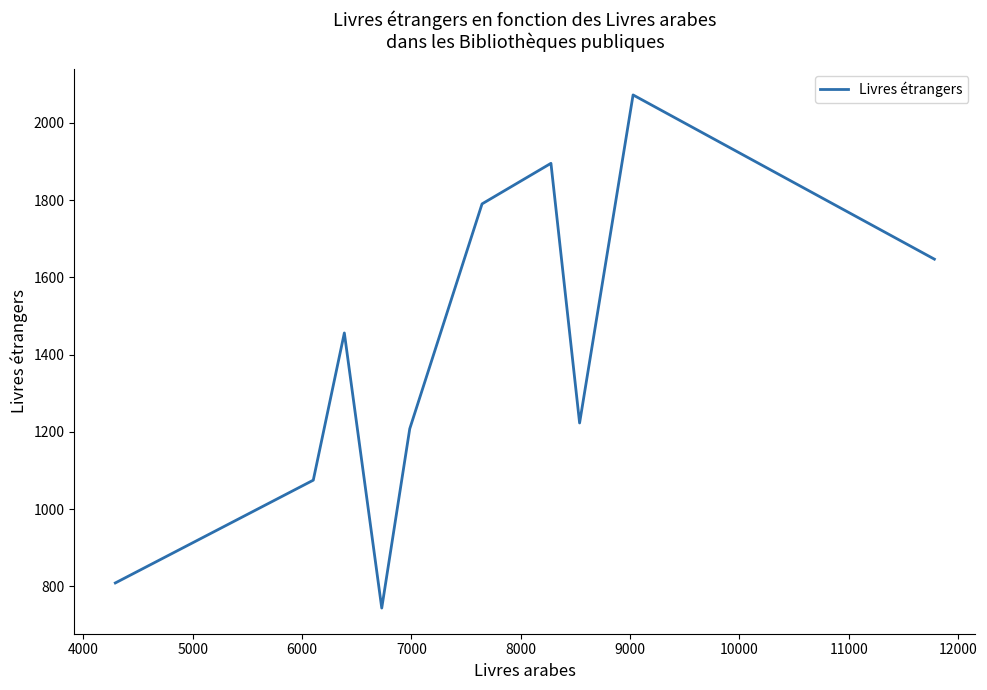

What is the greatest value displayed?

2072